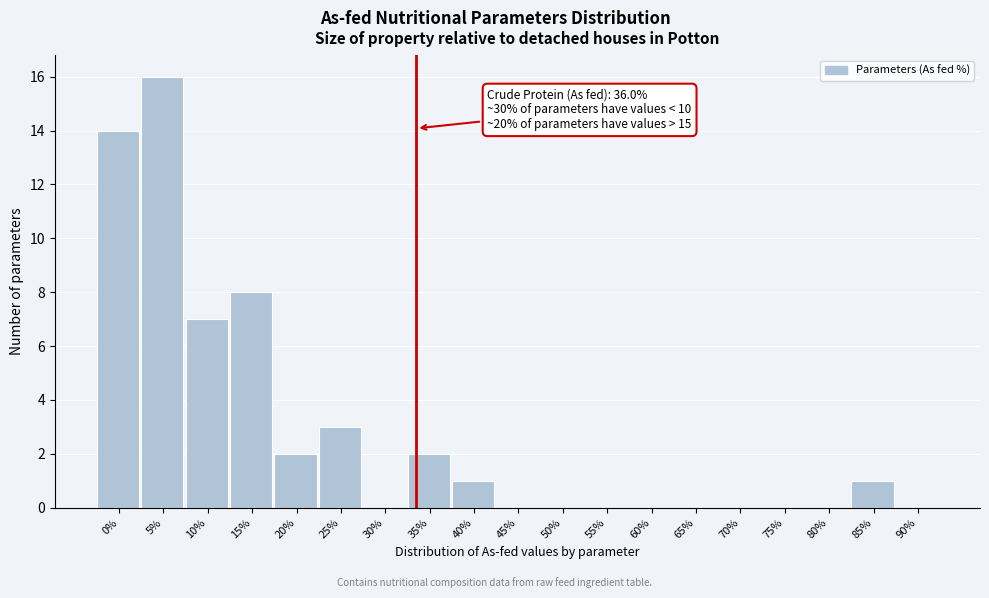

Reading right to left, list all the values displayed in this chart.

90%=0	85%=1	80%=0	75%=0	70%=0	65%=0	60%=0	55%=0	50%=0	45%=0	40%=1	35%=2	30%=0	25%=3	20%=2	15%=8	10%=7	5%=16	0%=14